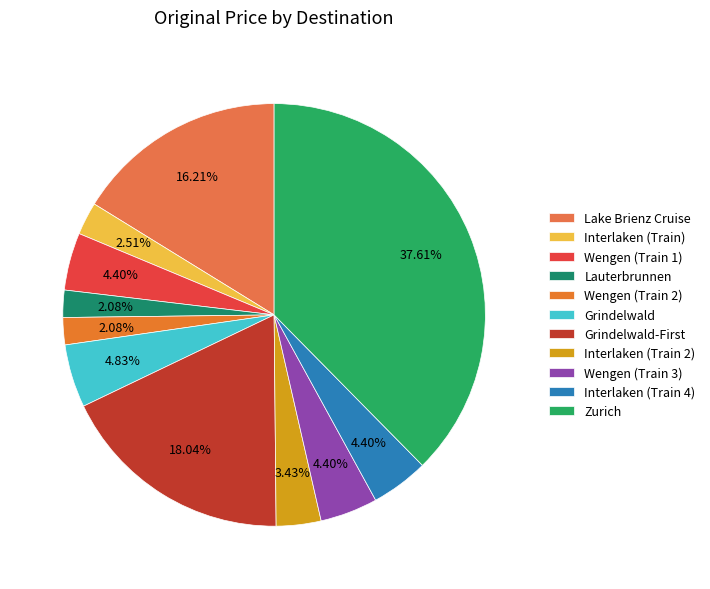

Which category has the smallest portion of the pie?

Lauterbrunnen